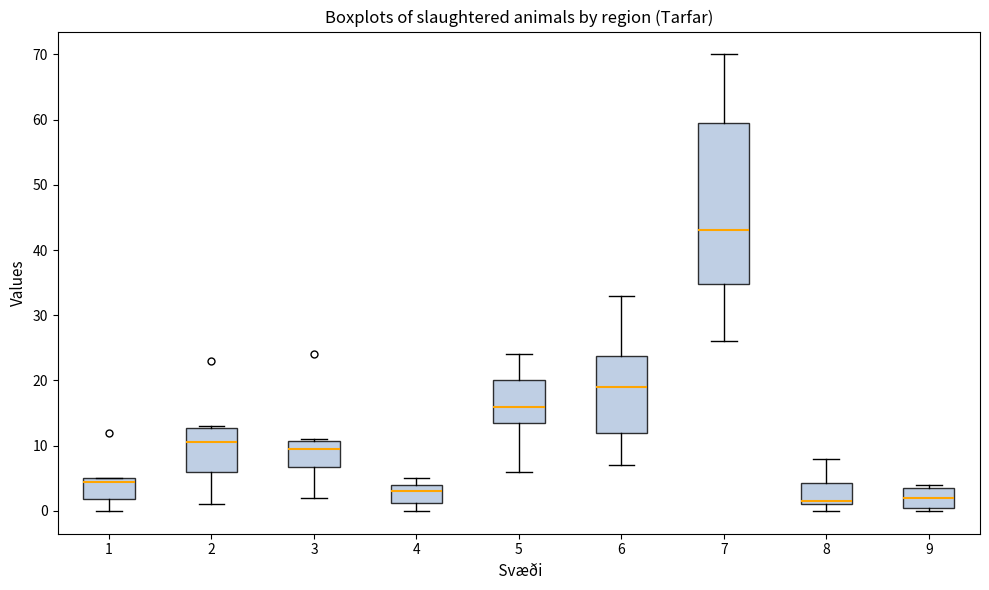

Which box's median line is the highest?

7